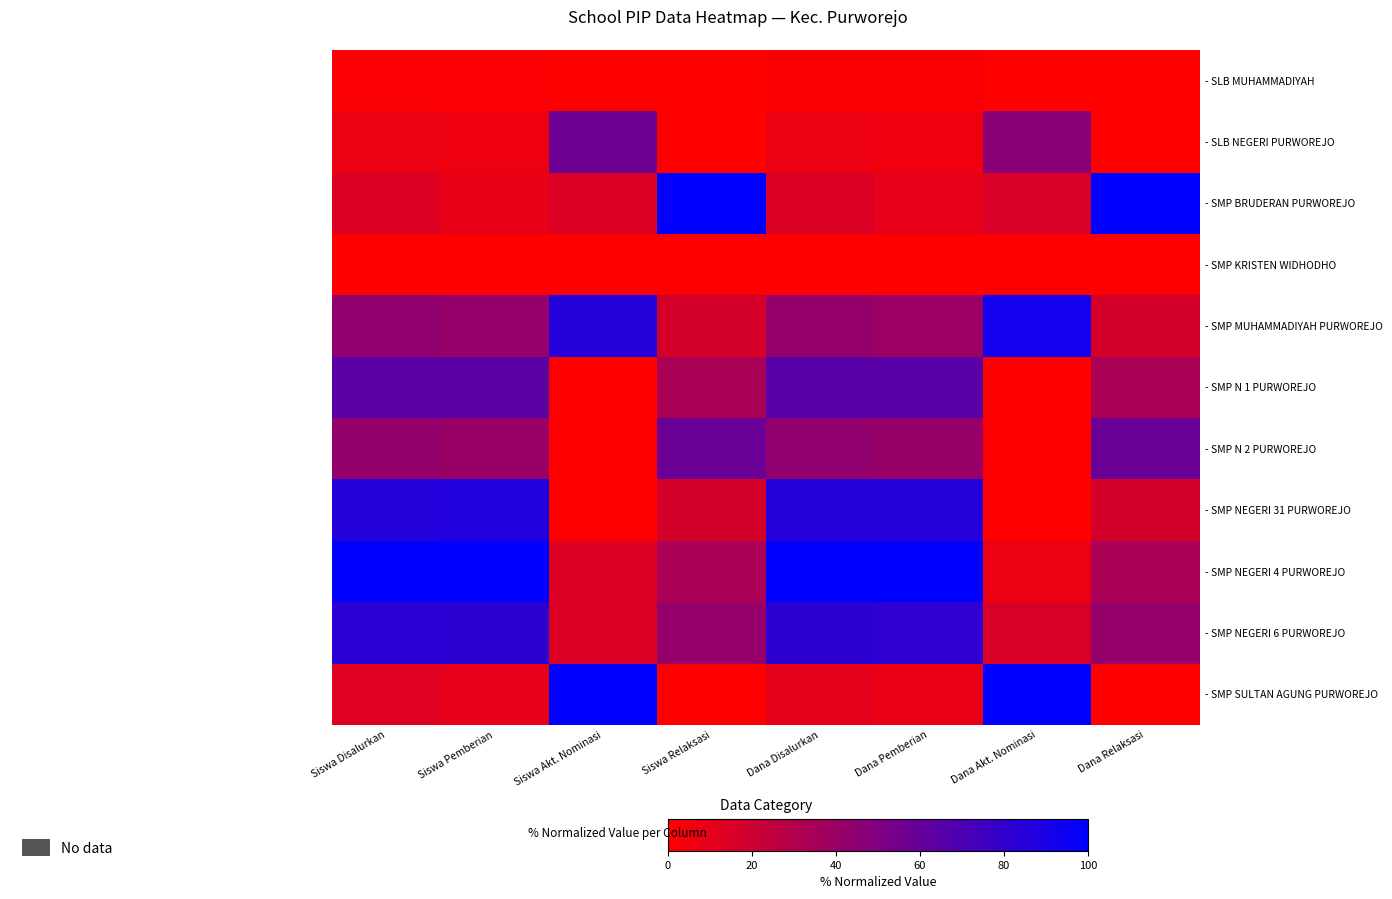

Which label corresponds to the smallest value in the chart?

Siswa Akt. Nominasi